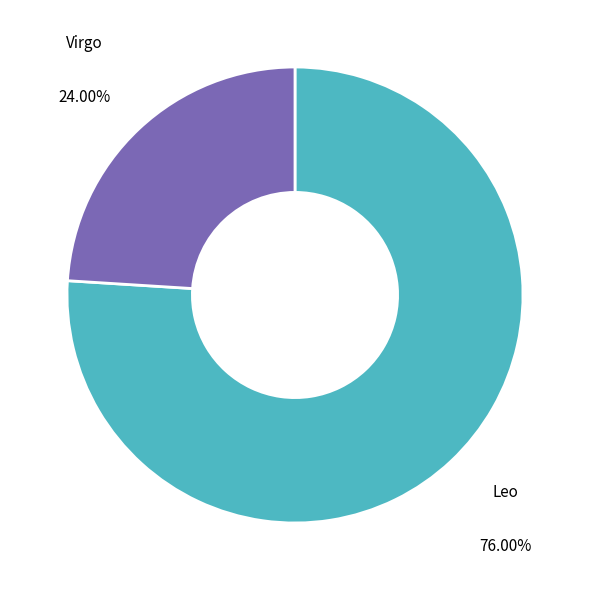

How many segments does this pie chart have?

2